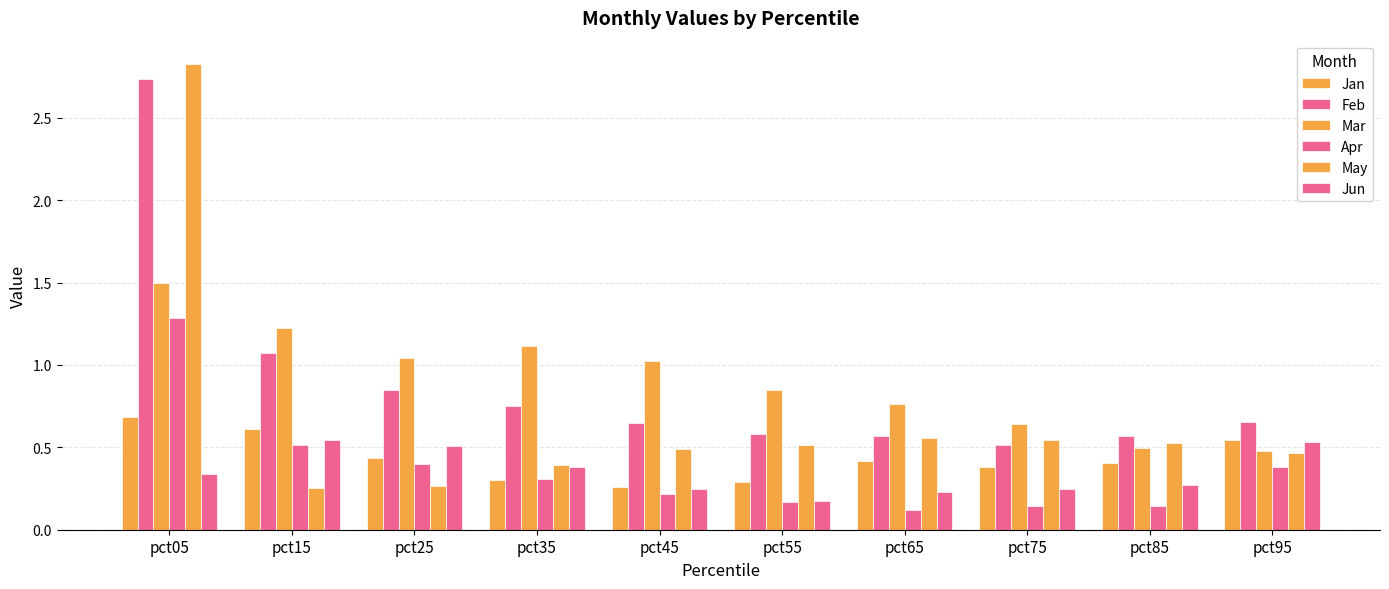

How many values in the Mar series exceed 1?

5